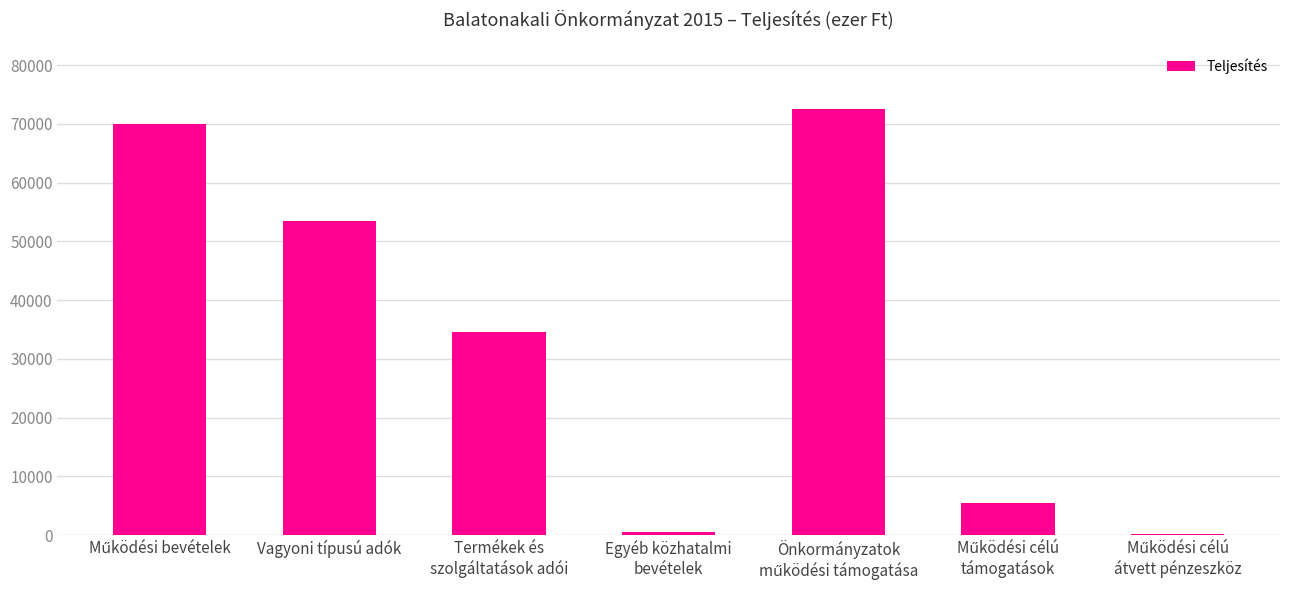

Is it true that the value at Vagyoni típusú adók is 53433?

True